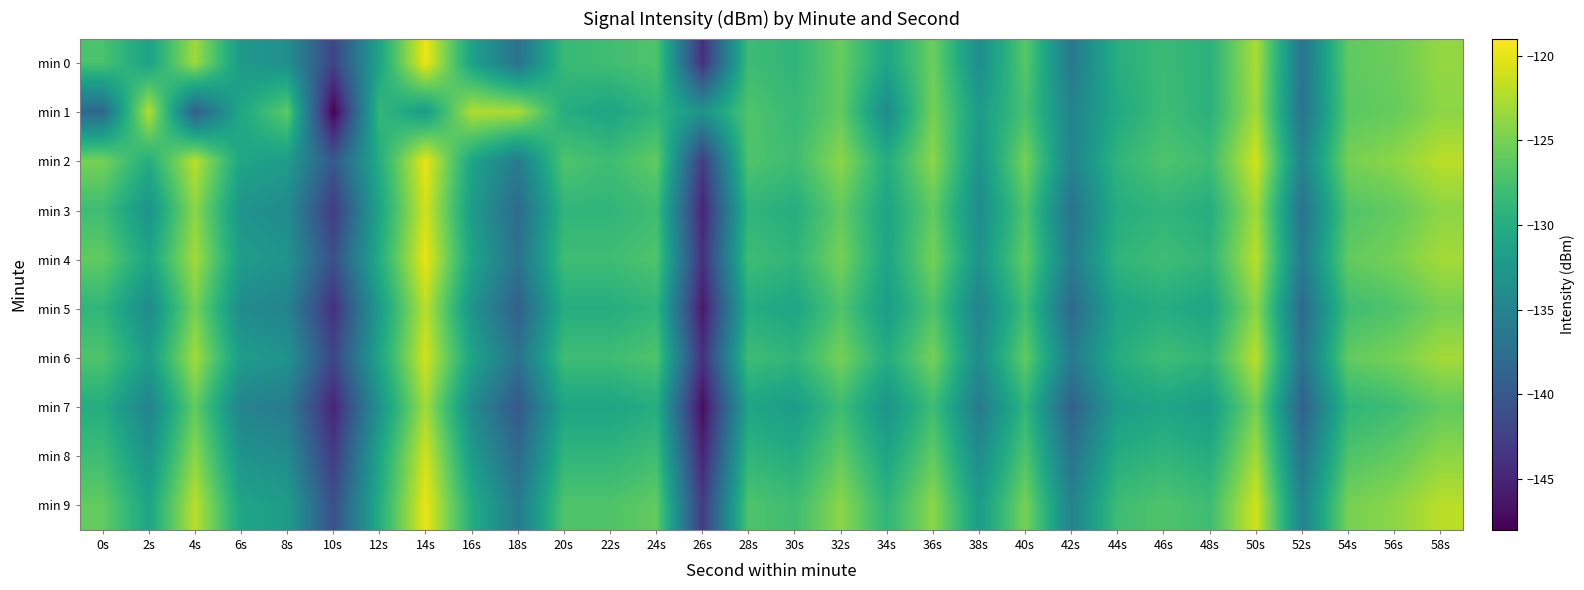

Which series has the largest range (max minus min)?

min 1